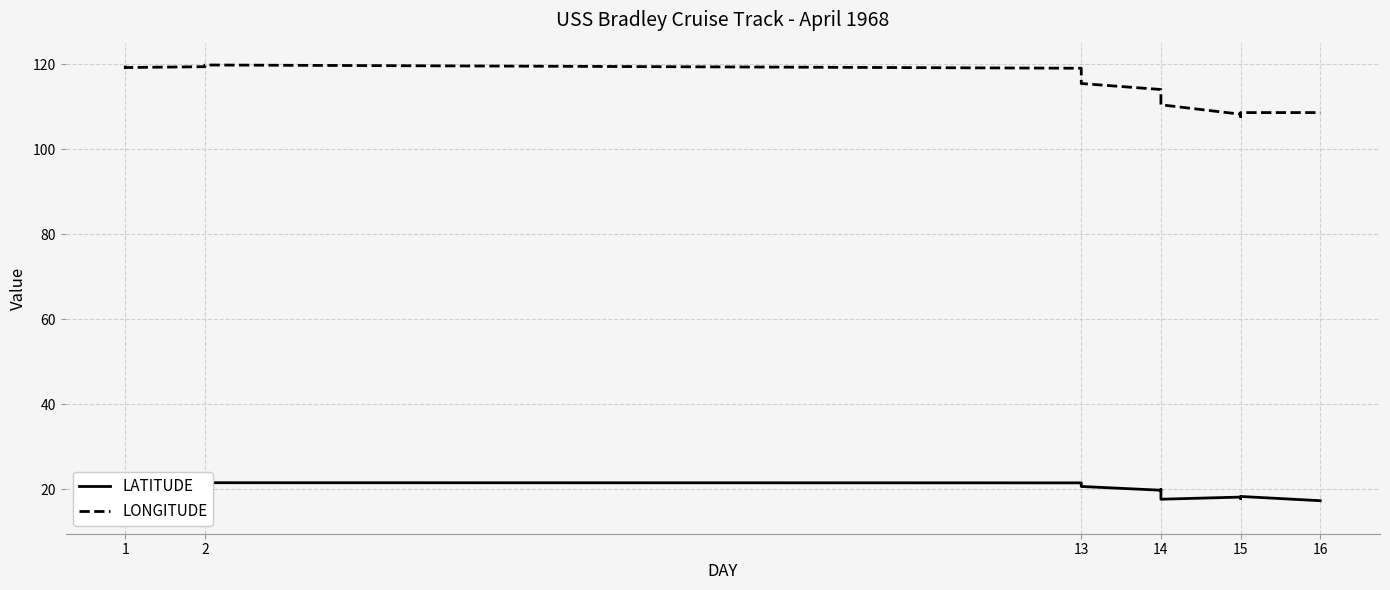

What is the value of the LATITUDE point at the 15th from the left?

16.6